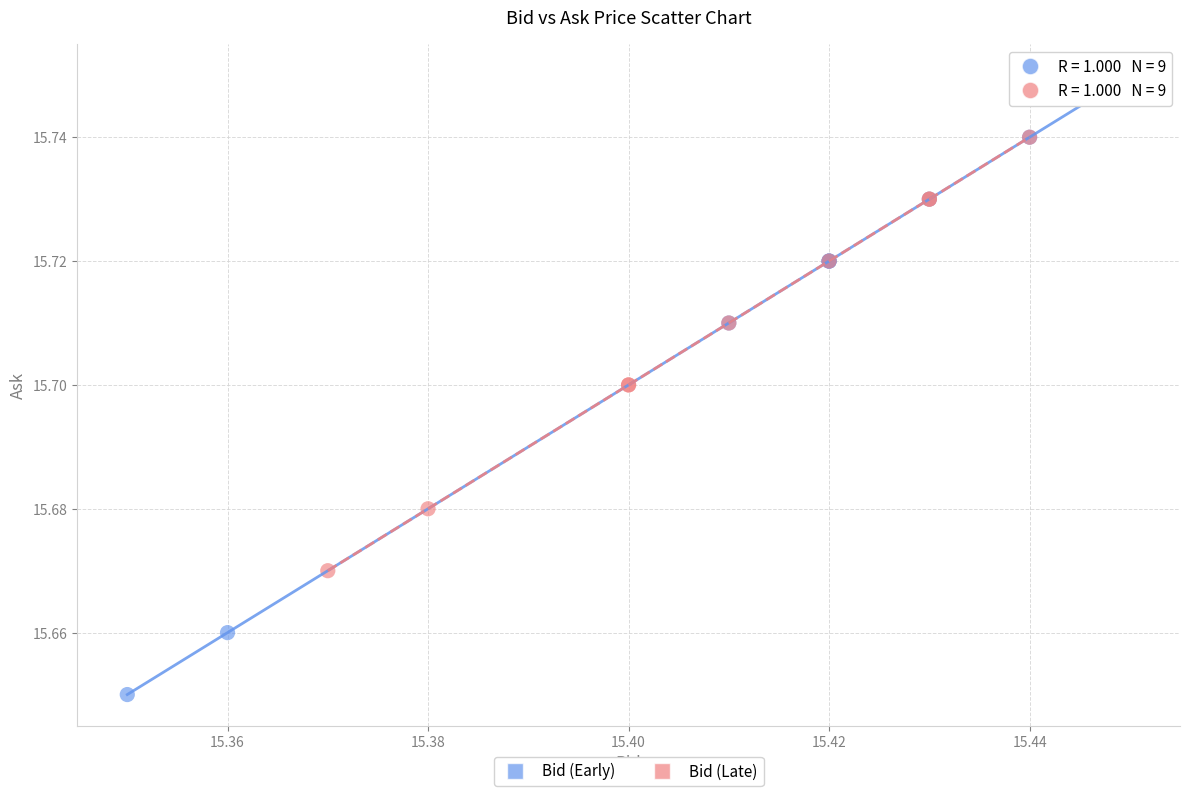

What are all the series names shown in the legend?

Bid (Early), Bid (Late)